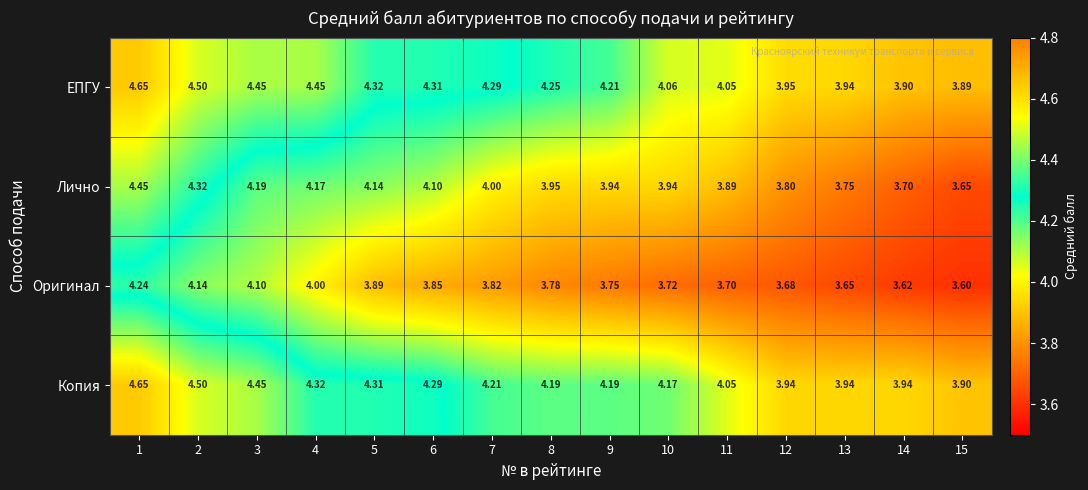

Which series has the largest total across all categories?

ЕПГУ